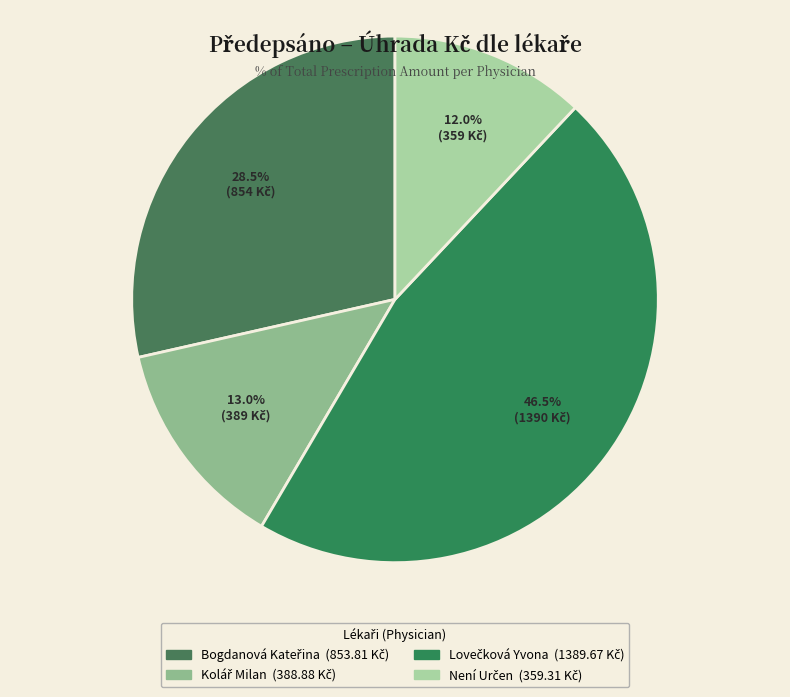

Rank the categories by value from lowest to highest.

Není Určen, Kolář Milan, Bogdanová Kateřina, Lovečková Yvona